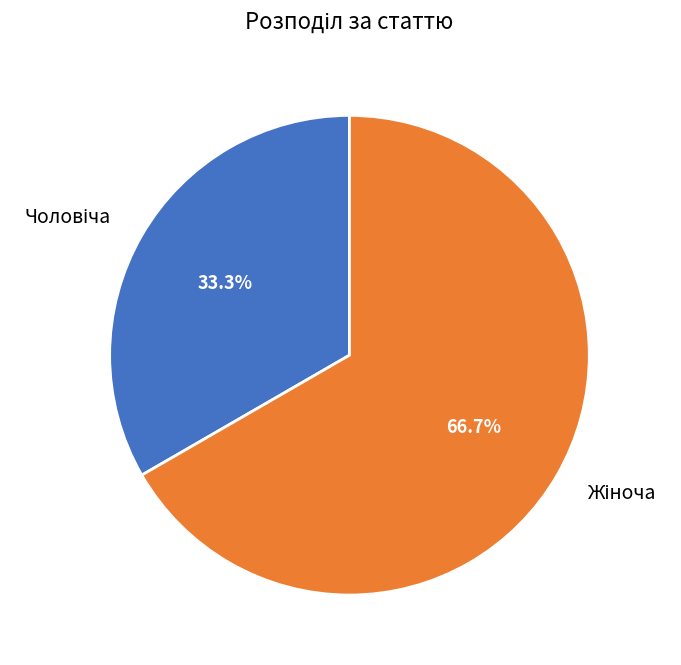

Does any single category account for the majority?

Yes